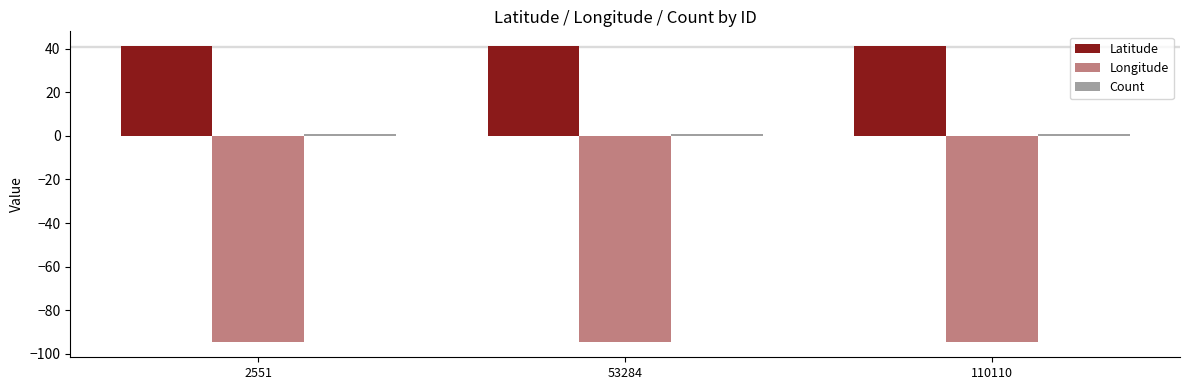

Which series has the largest total across all categories?

Latitude